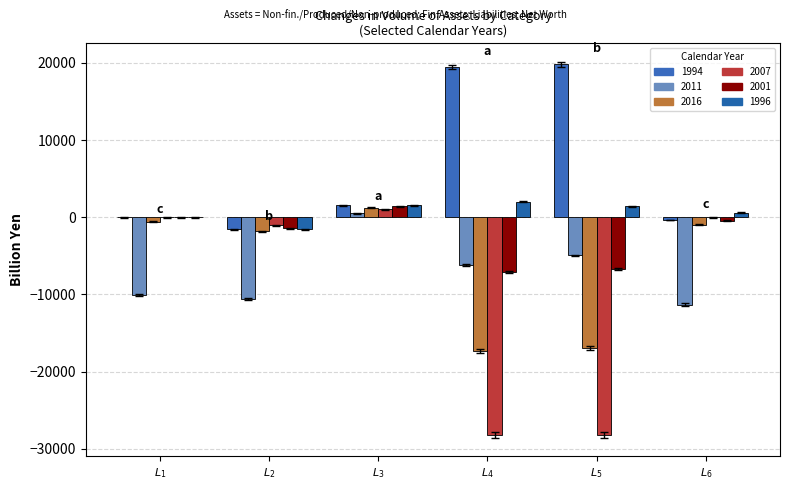

How many values in the 2001 series exceed -441?

2